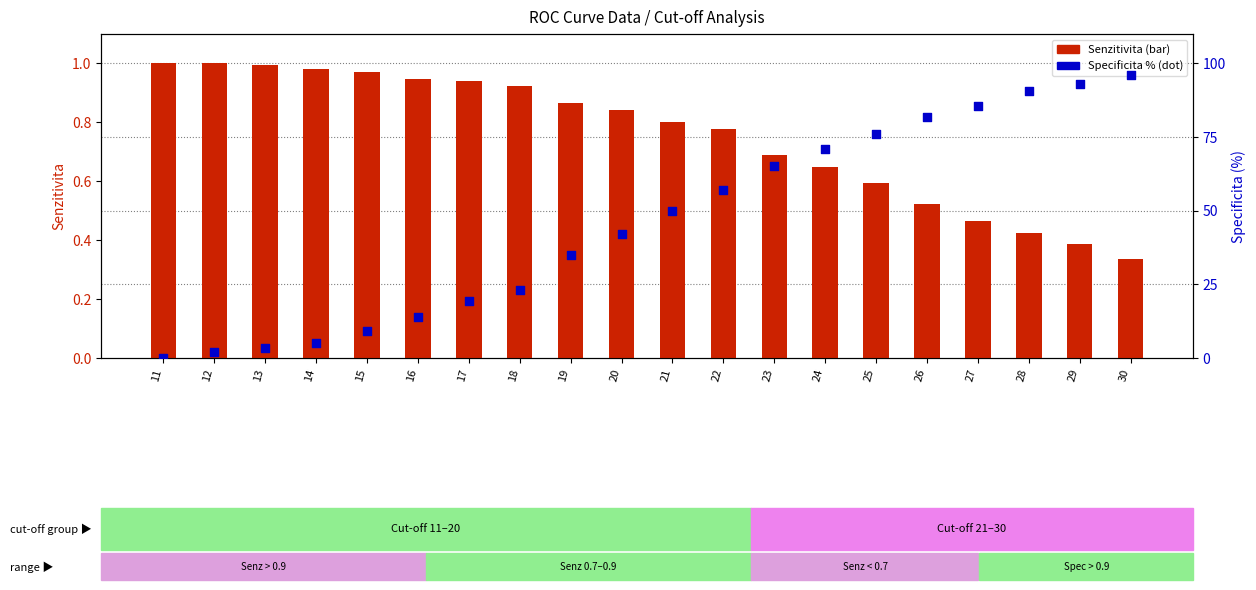

Which series has the largest Y range (max minus min)?

Specificita